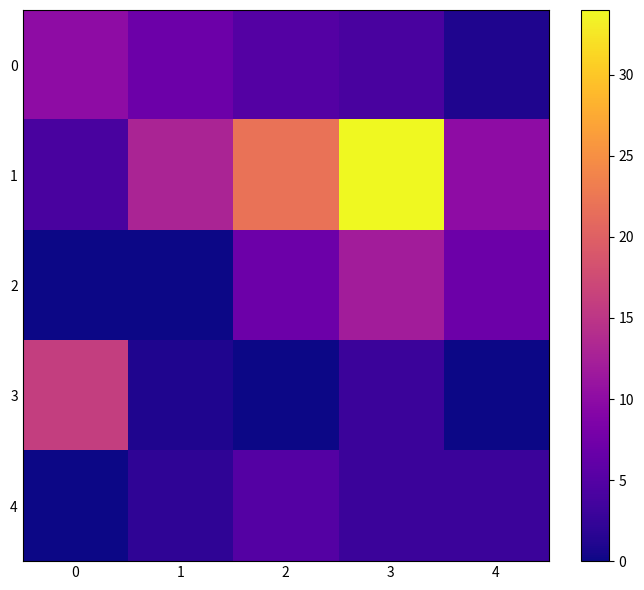

Which series has the largest range (max minus min)?

1